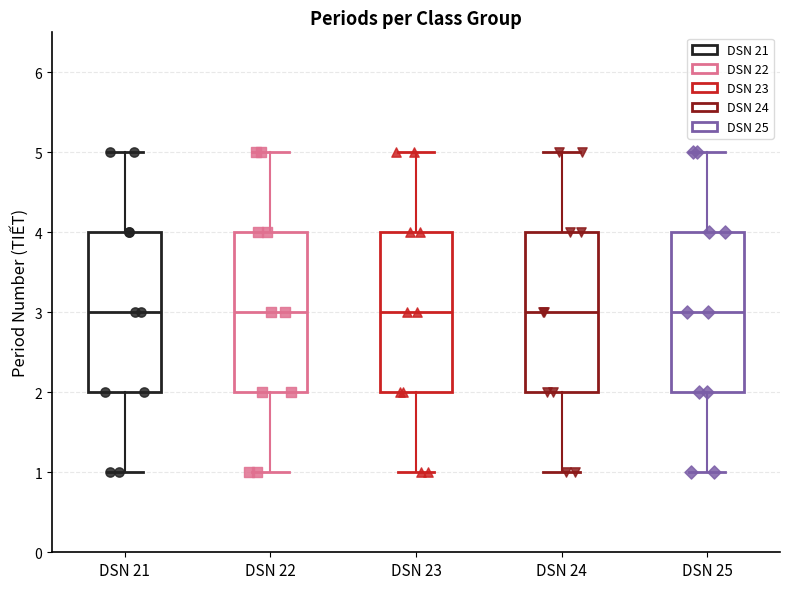

Where is the lower edge of the box for DSN 24 on the y-axis? The values are not printed on the chart, so give them approximately, as read against the axis.

2